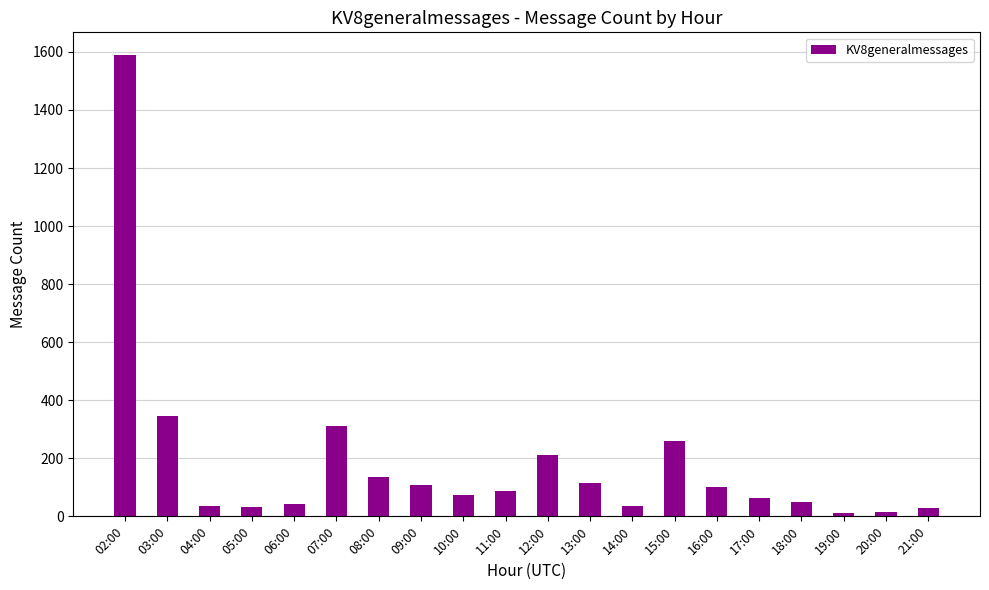

Does the chart contain any negative values?

No